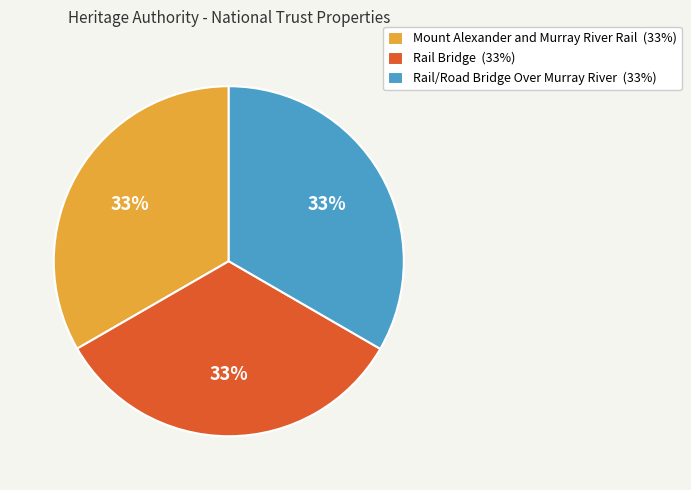

To the nearest percent, what portion does Rail Bridge represent?

33%